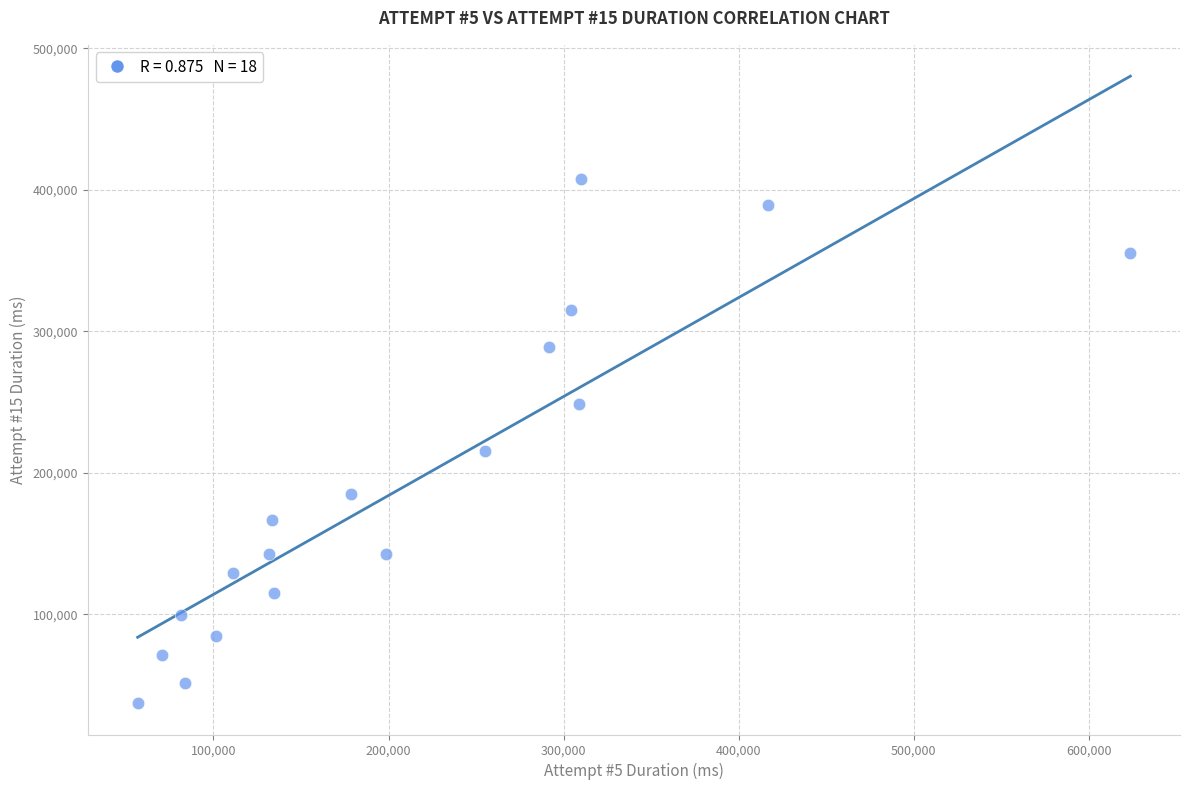

What Y value in the scatter plot is closest to 222395?

215213